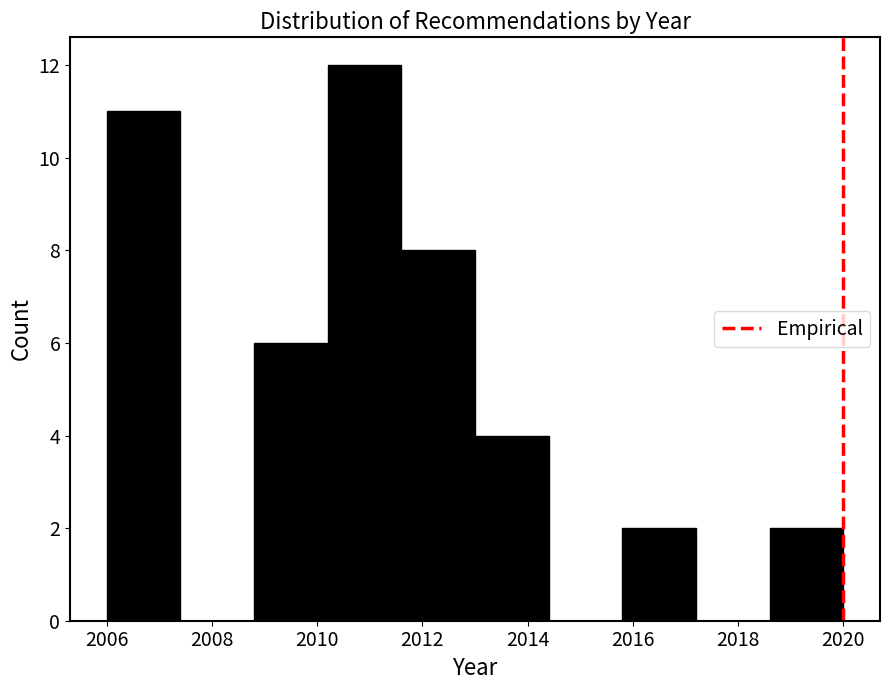

Which range on the x-axis has the tallest bar?

2010.2 to 2011.6